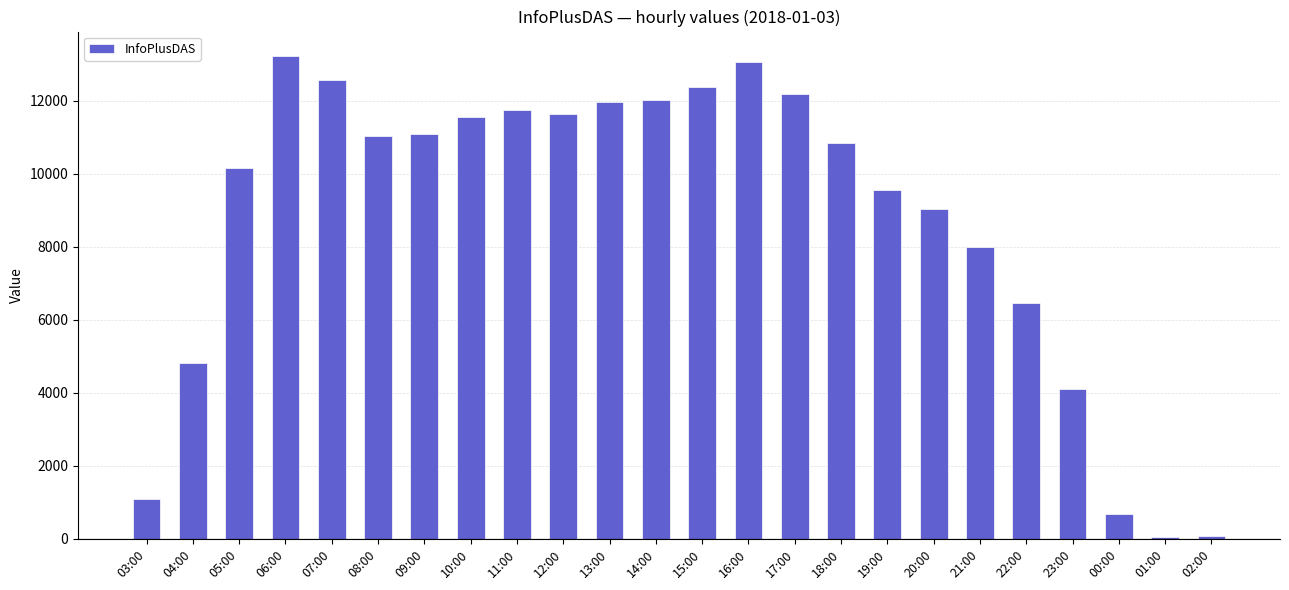

What is the greatest value displayed?

13233